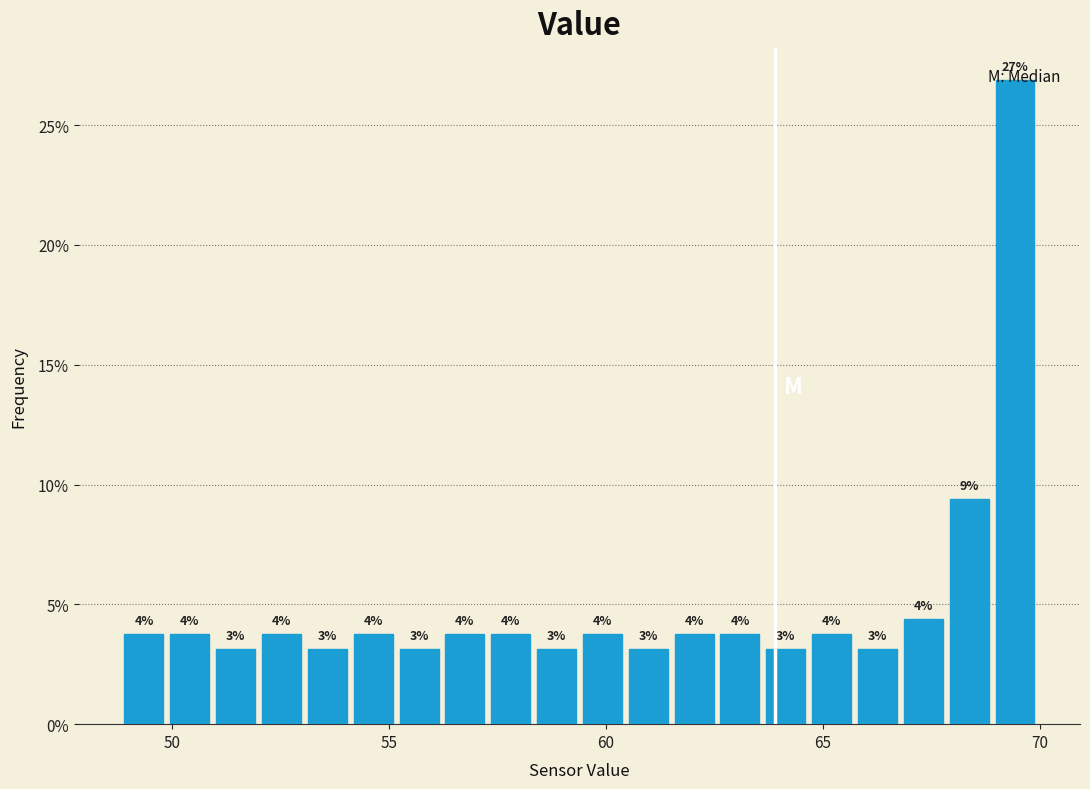

Read against the x-axis, roughly where is the centre of the tallest bar?

69.5